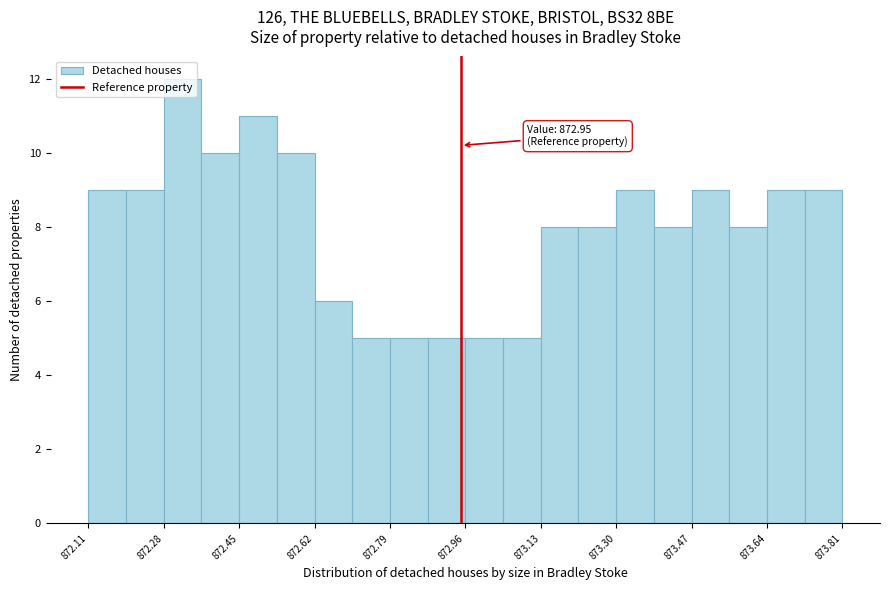

Which range on the x-axis has the tallest bar?

872.280 to 872.365